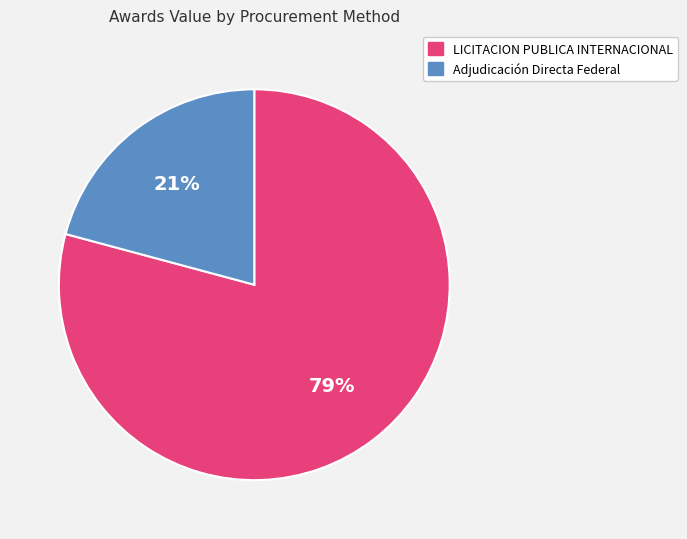

How many slices are in this pie chart?

2